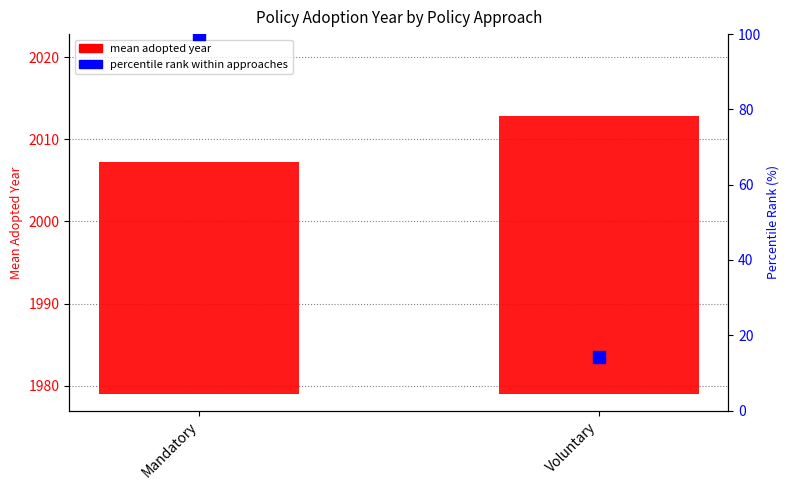

Which series has the widest spread of Y values?

percentile rank within approaches